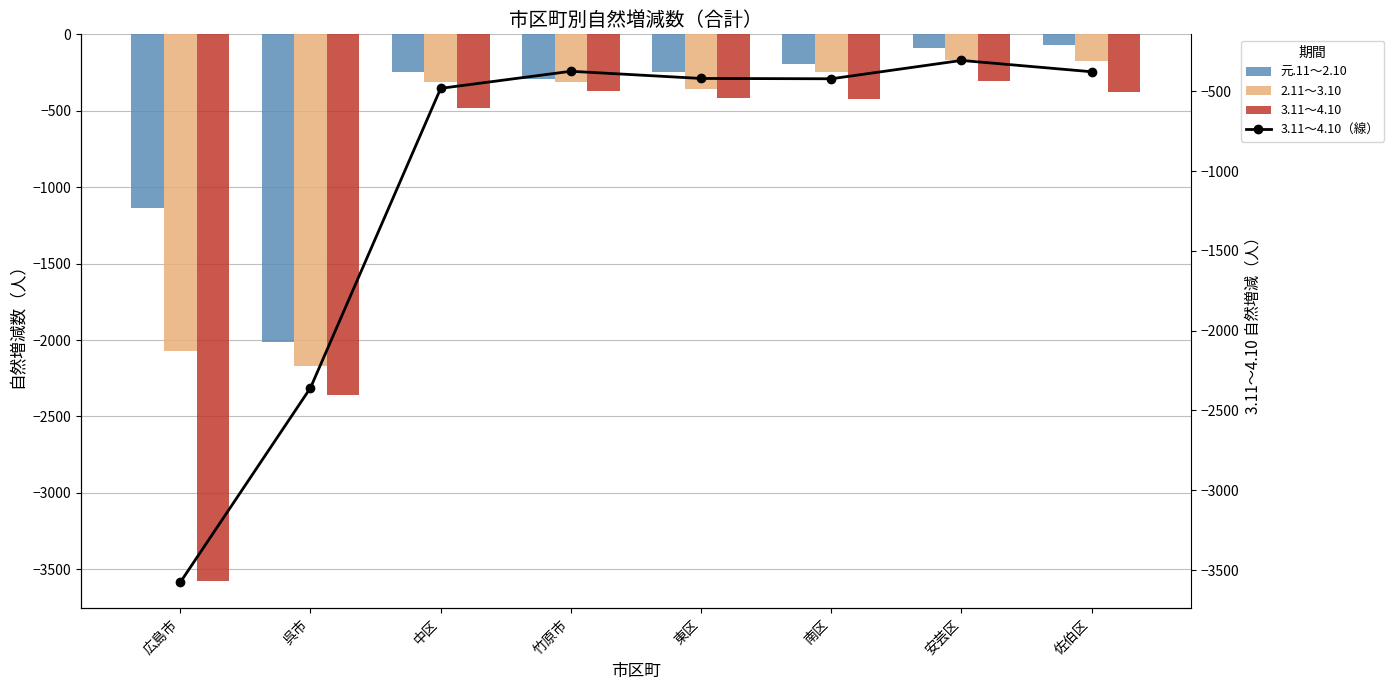

What is the lowest value of the 3.11～4.10（線） series?

-3577